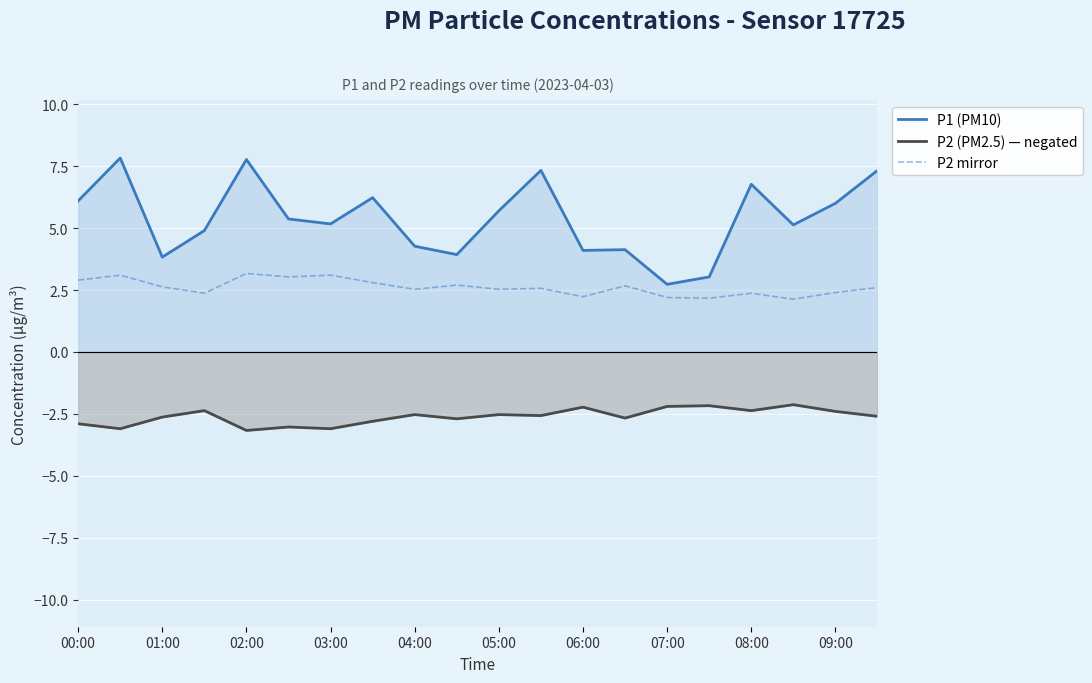

What is the greatest value displayed?

7.8